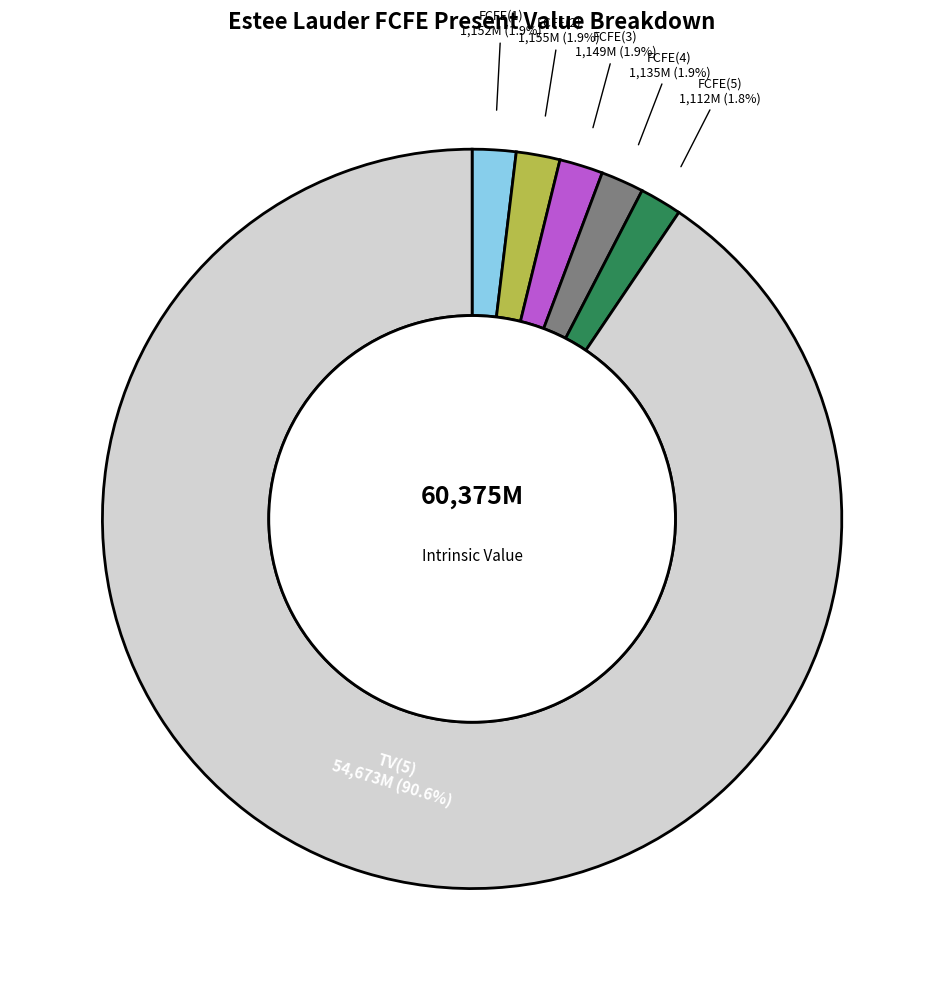

What is the majority slice?

TV(5)